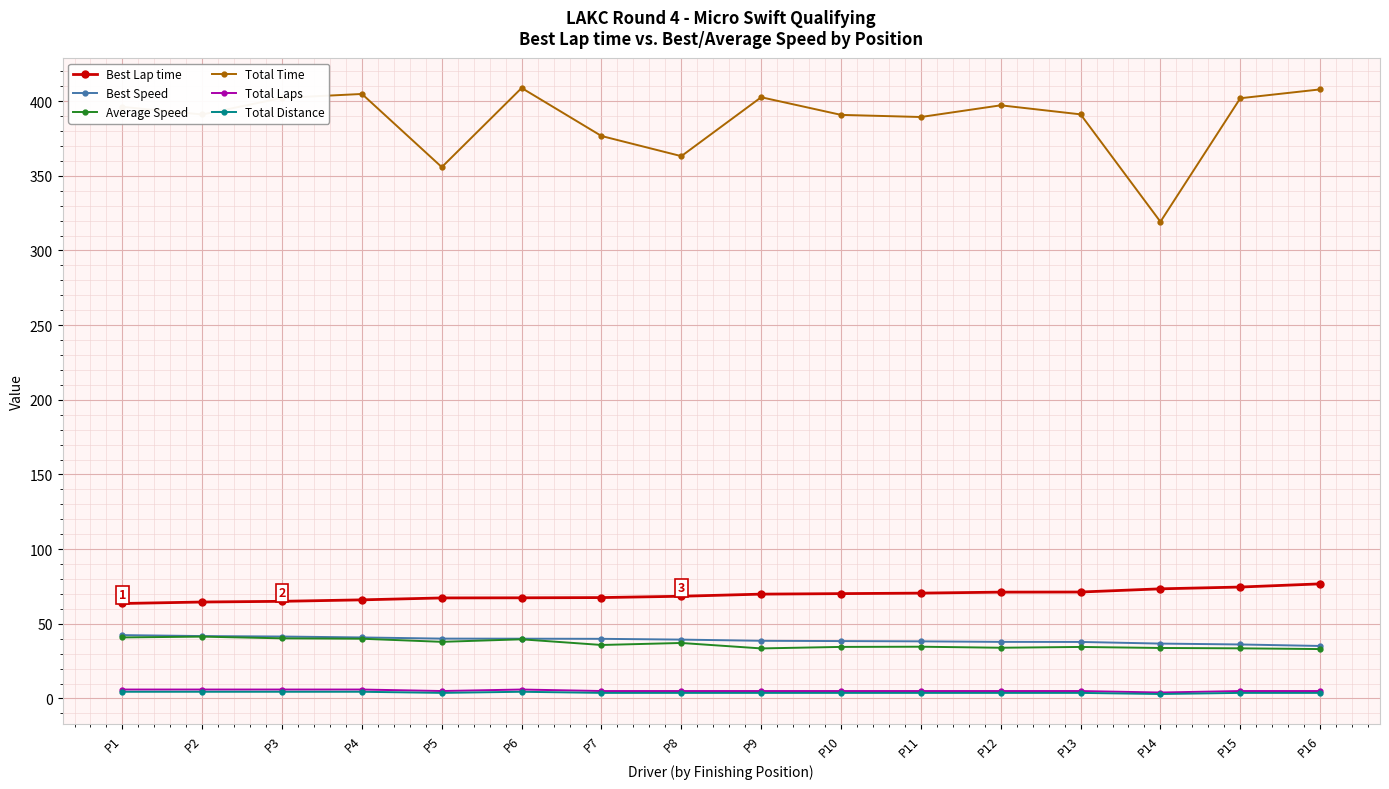

Which series has the widest spread of values?

Total Time